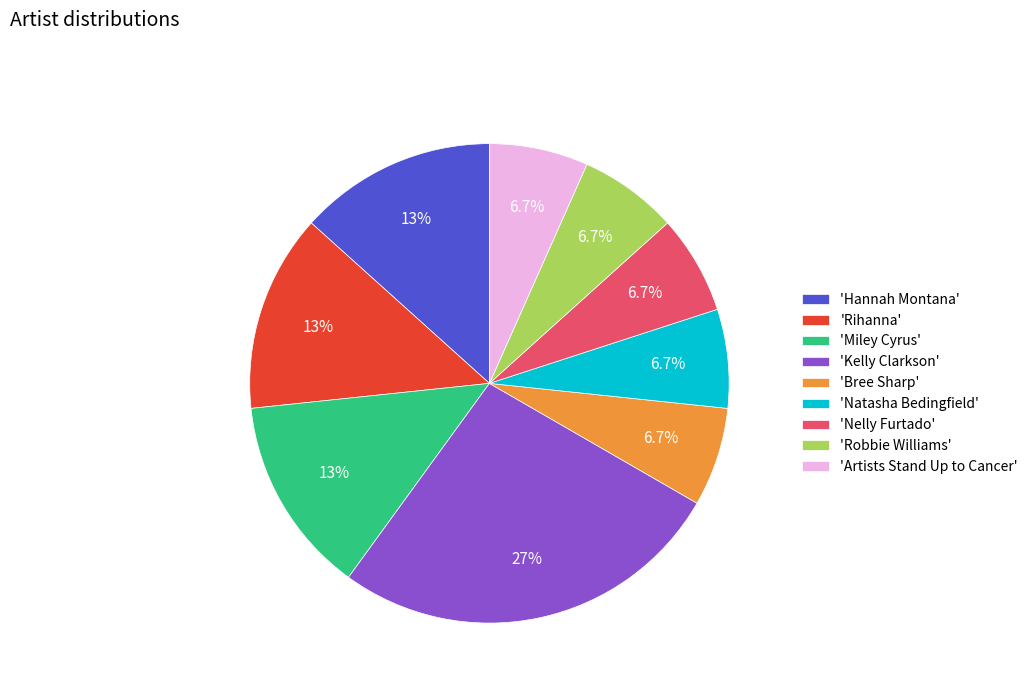

Which slice is the largest?

'Kelly Clarkson'